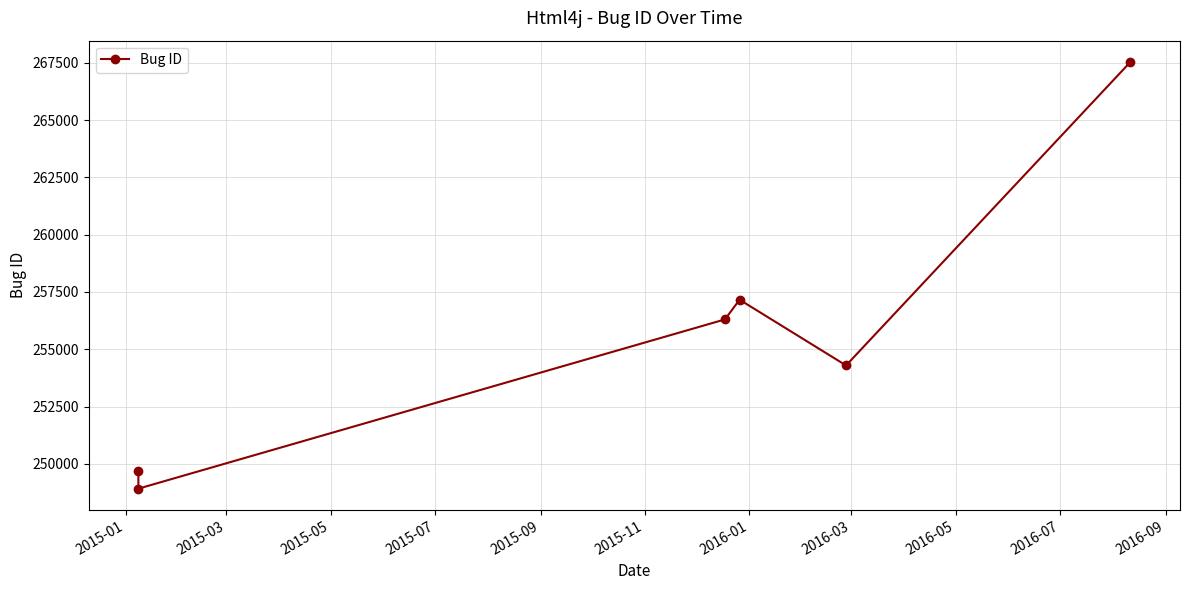

Reading left to right, list all the values displayed in this chart.

249691	248917	256302	257162	254294	267537